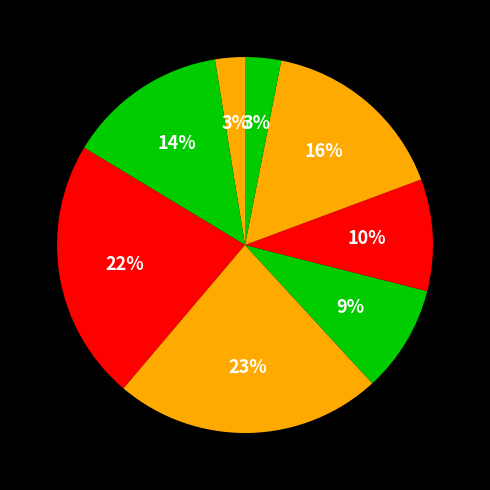

How many slices are in this pie chart?

8